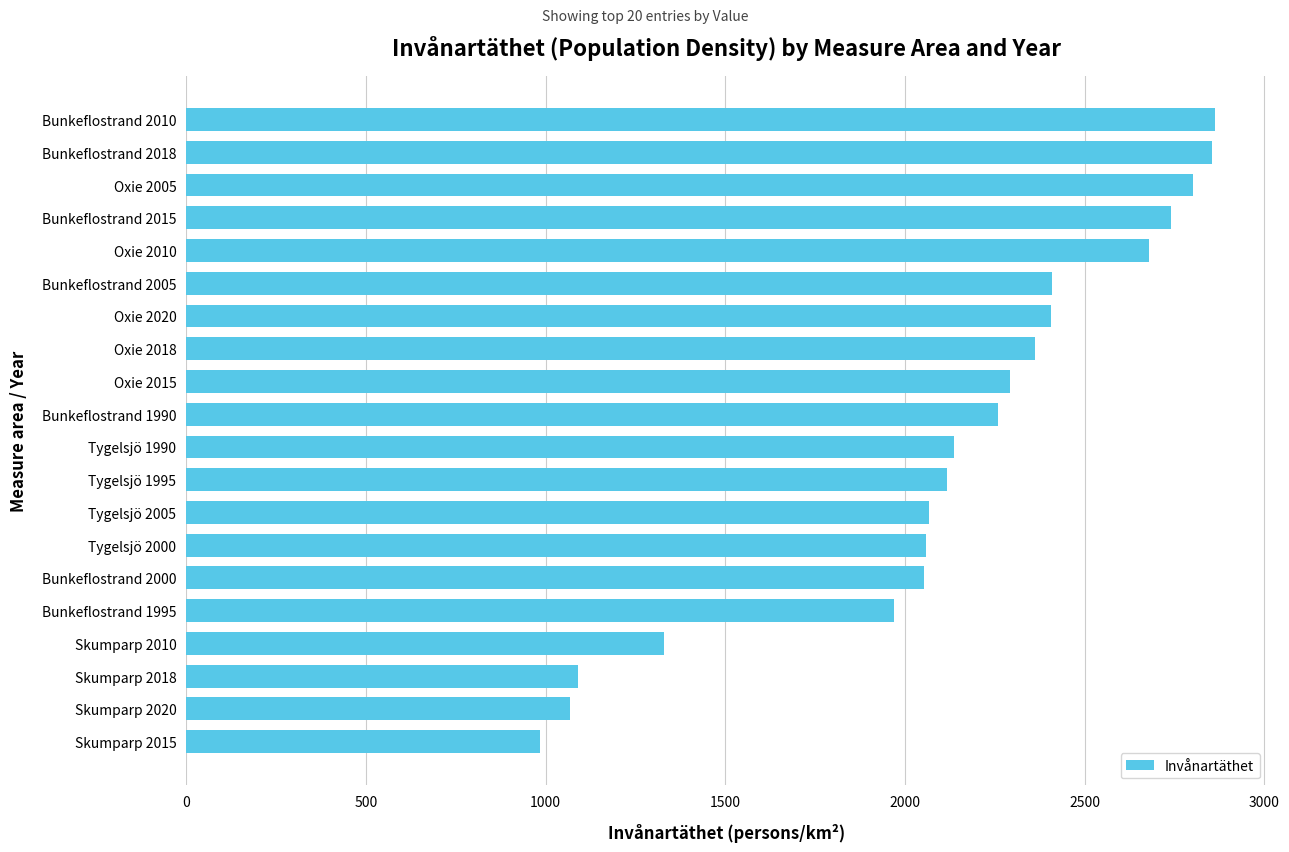

What is the maximum value shown in the chart?

2863